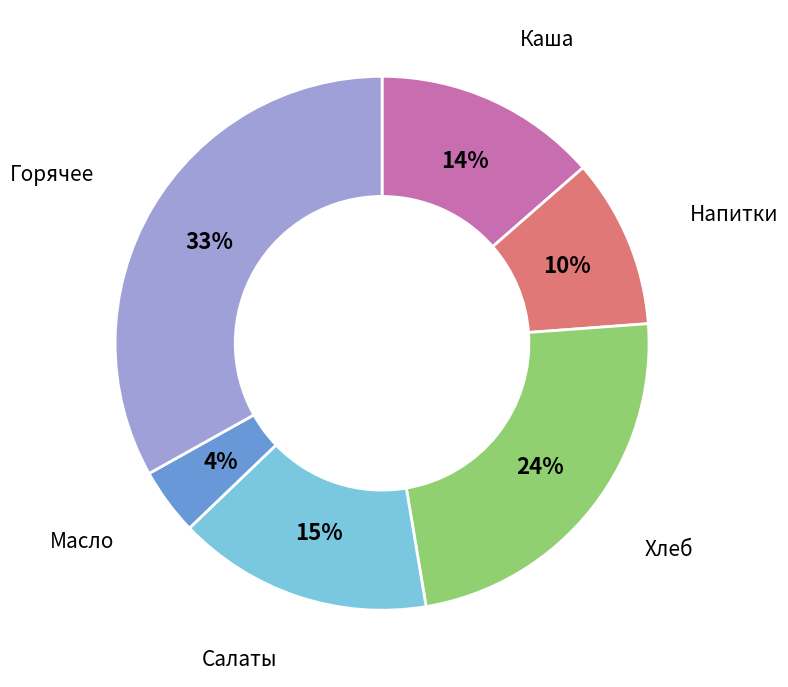

To the nearest percent, what portion does Горячее represent?

33%